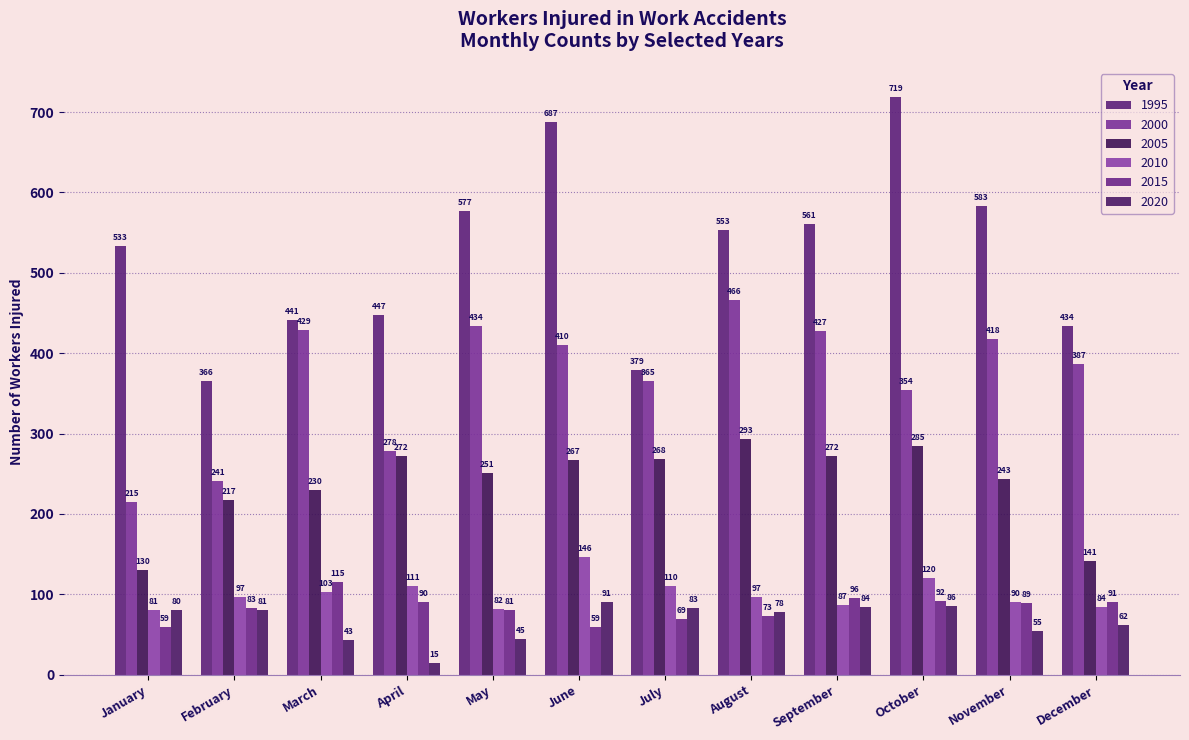

Is it true that 2005 equals 293 at August?

True